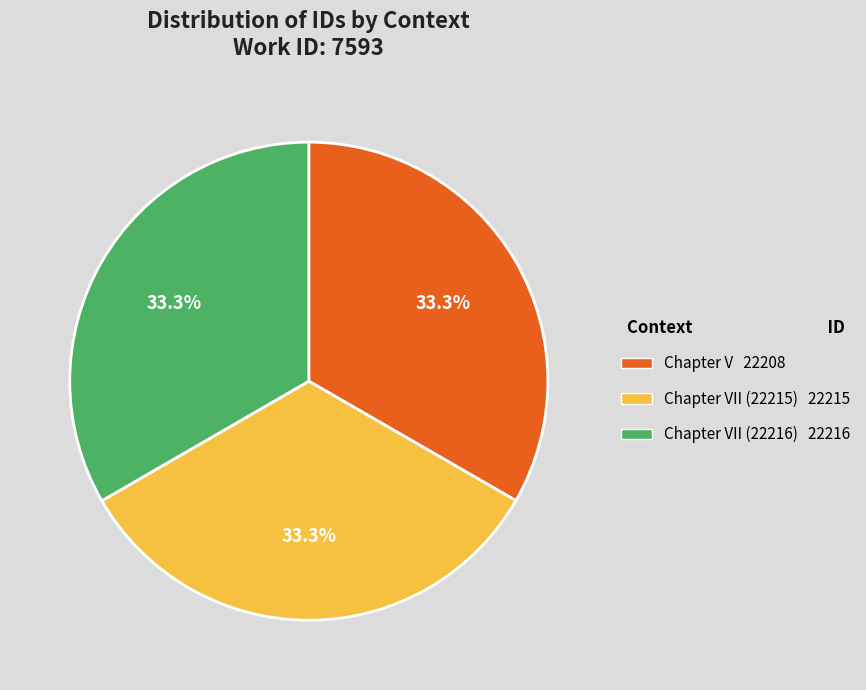

What percentage is NOT represented by Chapter V 22208?

66.7%